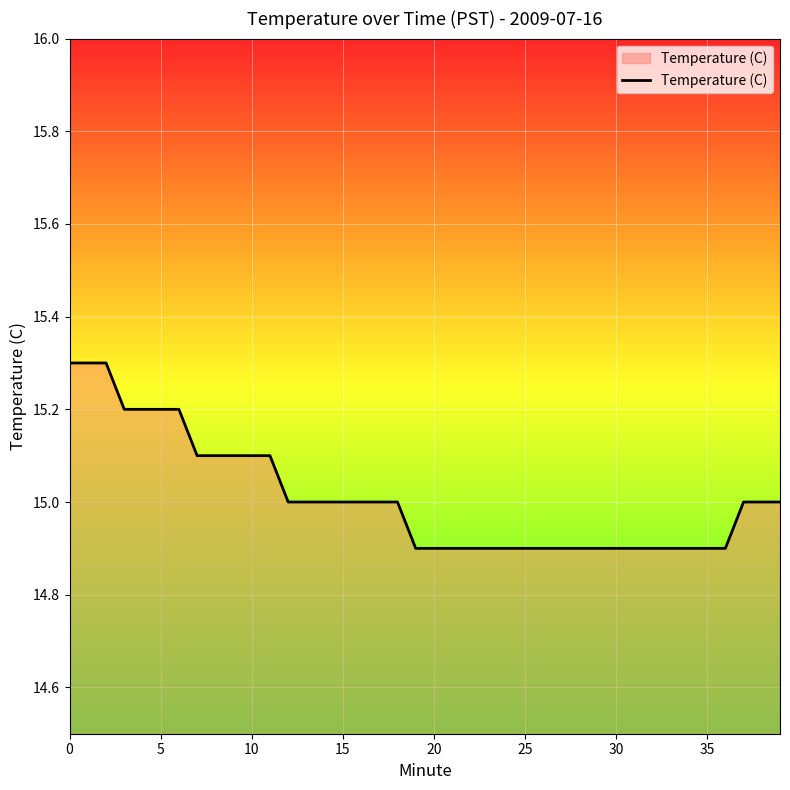

Reading right to left, what are all the values shown in this chart?

15.0	15.0	15.0	14.9	14.9	14.9	14.9	14.9	14.9	14.9	14.9	14.9	14.9	14.9	14.9	14.9	14.9	14.9	14.9	14.9	14.9	15.0	15.0	15.0	15.0	15.0	15.0	15.0	15.1	15.1	15.1	15.1	15.1	15.2	15.2	15.2	15.2	15.3	15.3	15.3